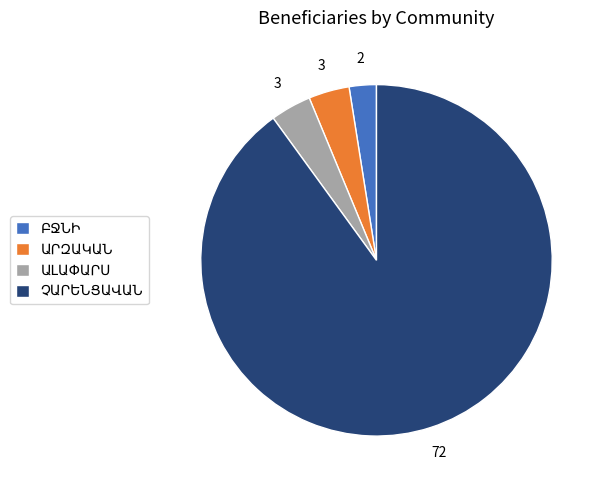

Does any single category account for the majority?

Yes